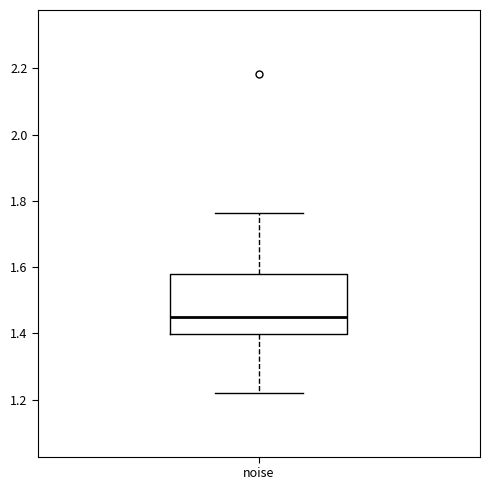

Read this box plot against the y-axis: the position of the median line, the range covered by the box, and the ends of both whiskers. The values are not printed on the chart, so give them approximately, as read against the axis.

median 1.46, box 1.40 to 1.58, whiskers 1.22 to 1.76